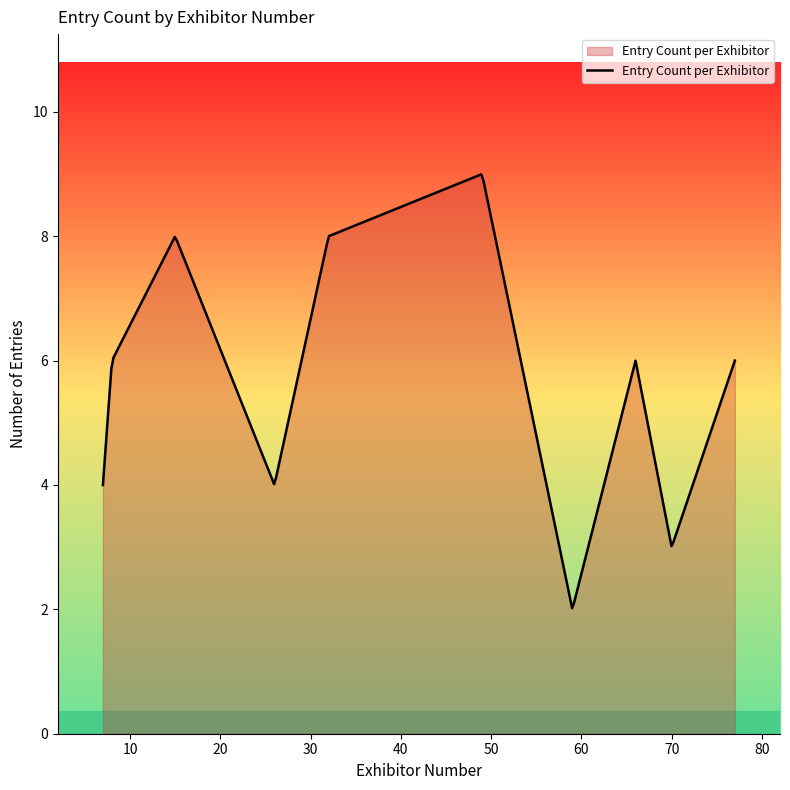

What is the maximum value shown in the chart?

9.0